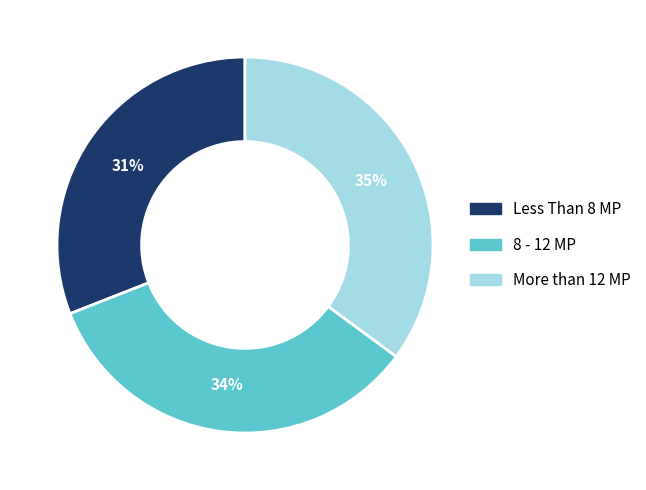

The More than 12 MP slice represents 24% of the pie. True or false?

False